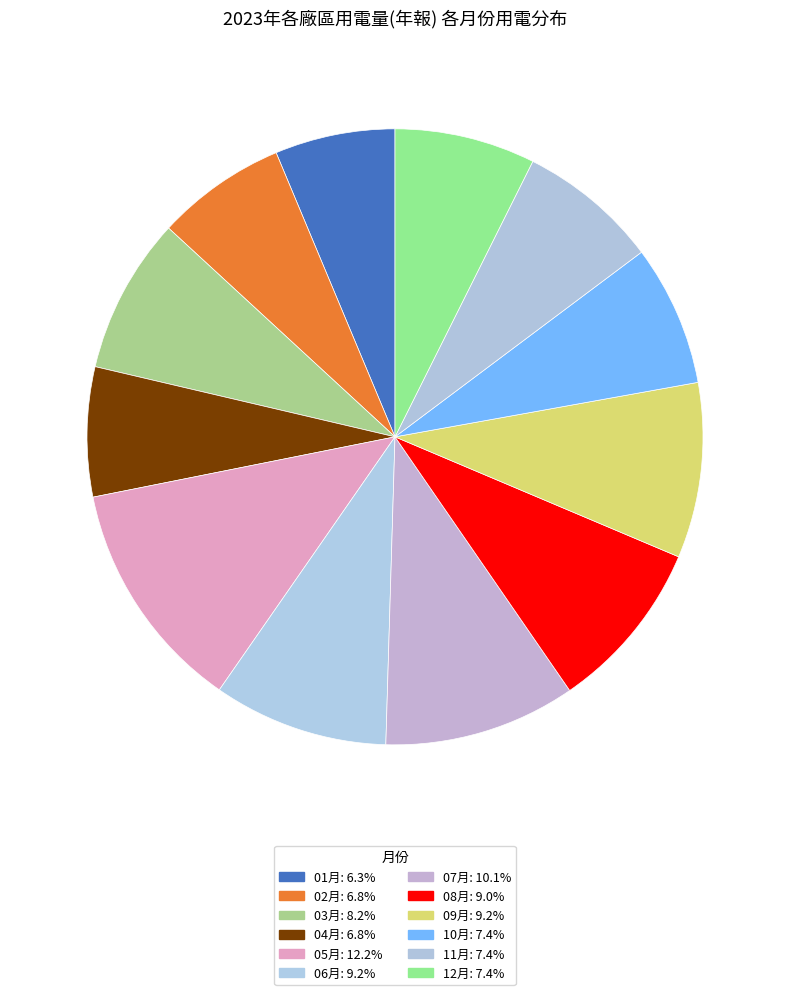

What is the smallest slice in the pie chart?

01月